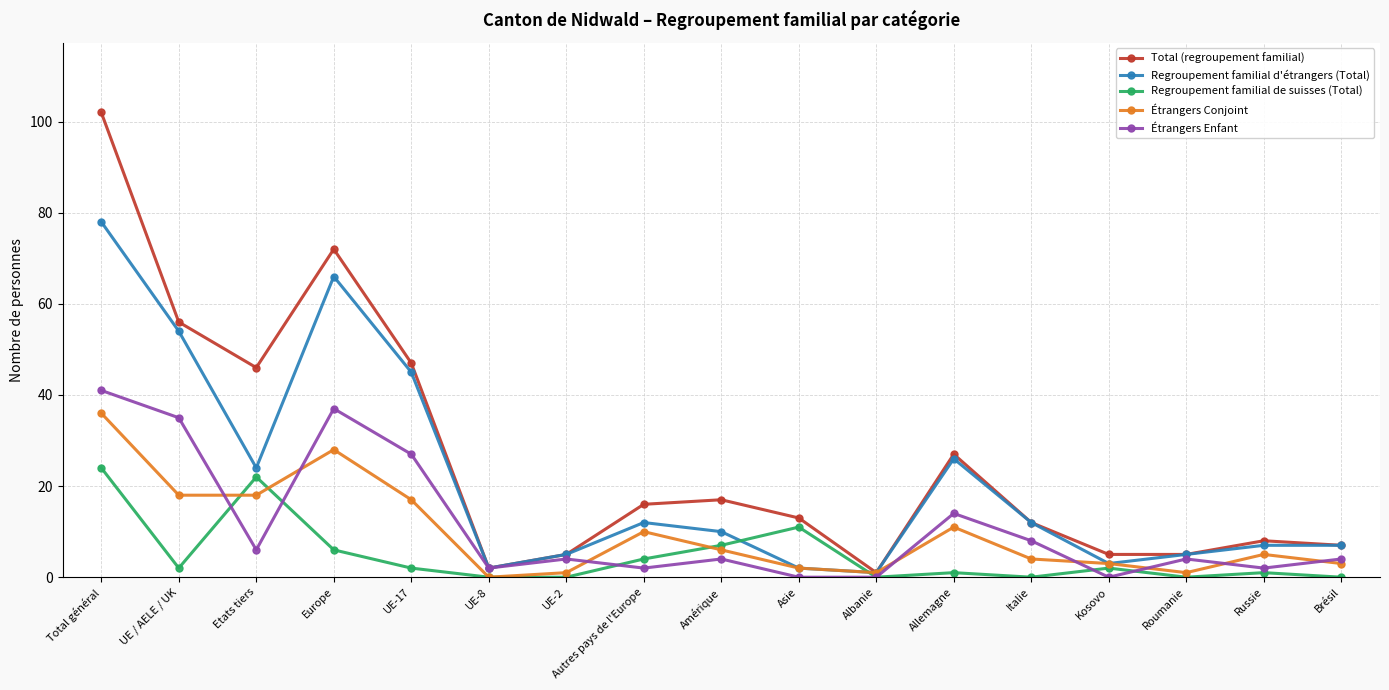

The value of Regroupement familial de suisses (Total) at Roumanie is -8. True or false?

False